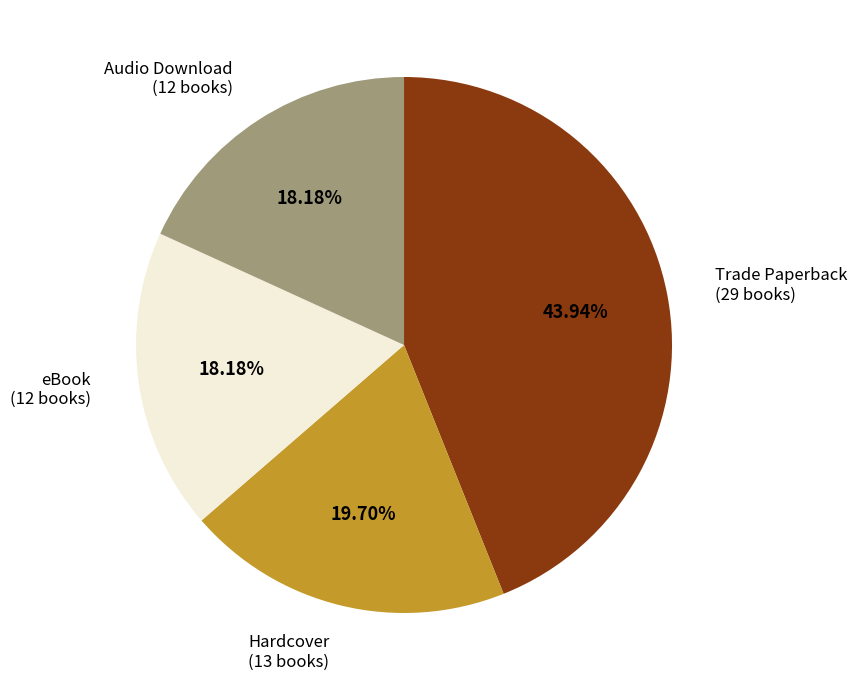

The Hardcover slice represents 28% of the pie. True or false?

False